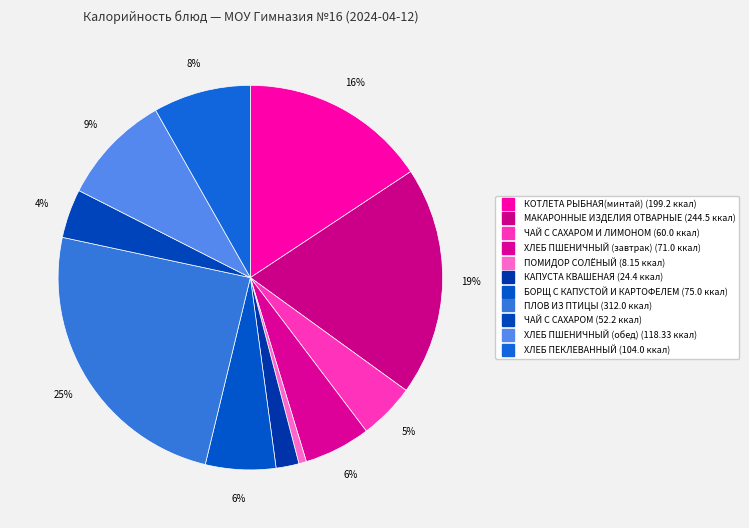

Which category has the biggest portion of the pie?

ПЛОВ ИЗ ПТИЦЫ